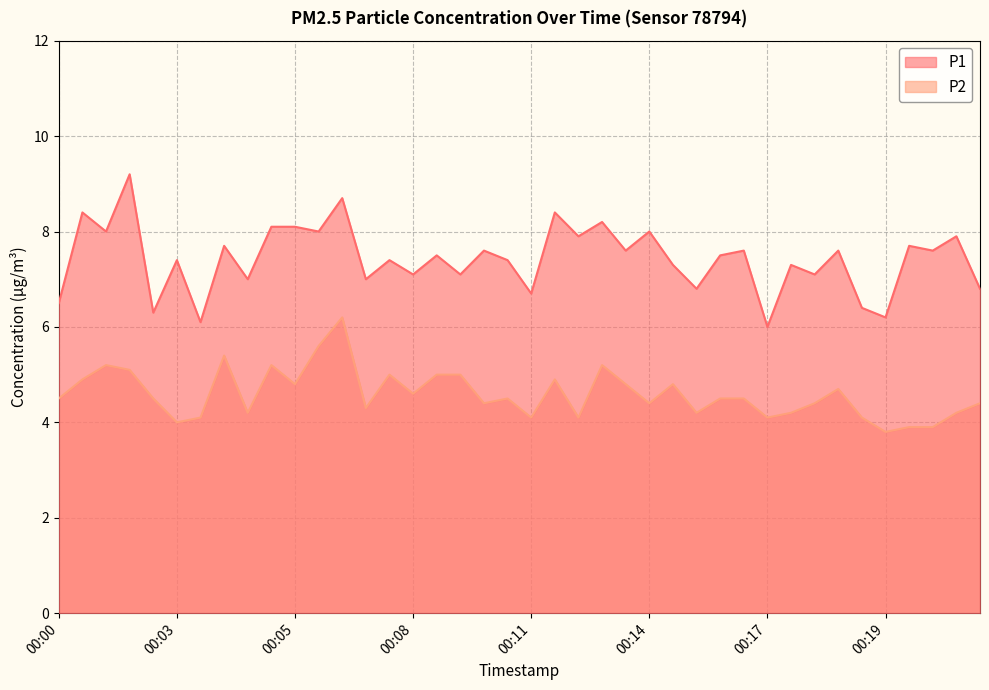

Count the number of data series in this chart.

2